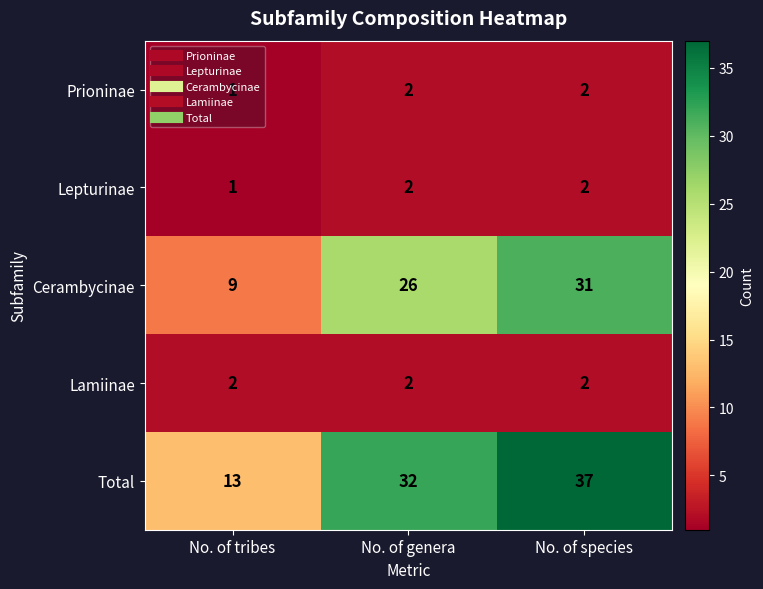

Which category has the lowest value across all series?

No. of tribes